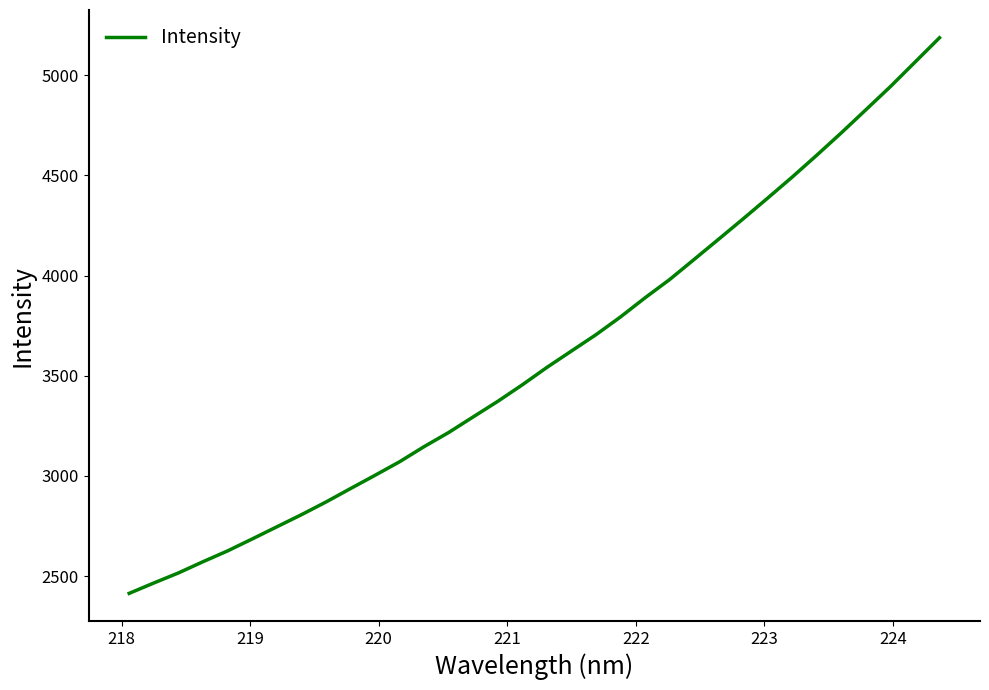

Reading left to right, what are all the values shown in this chart?

2413.3	2465.0	2515.1	2571.2	2625.1	2684.7	2745.2	2805.6	2869.1	2936.2	3002.6	3070.3	3145.9	3216.6	3294.4	3372.1	3454.6	3541.4	3623.3	3704.9	3793.6	3889.2	3980.2	4080.8	4181.9	4283.7	4387.4	4492.4	4601.4	4713.0	4828.0	4943.7	5065.5	5187.2